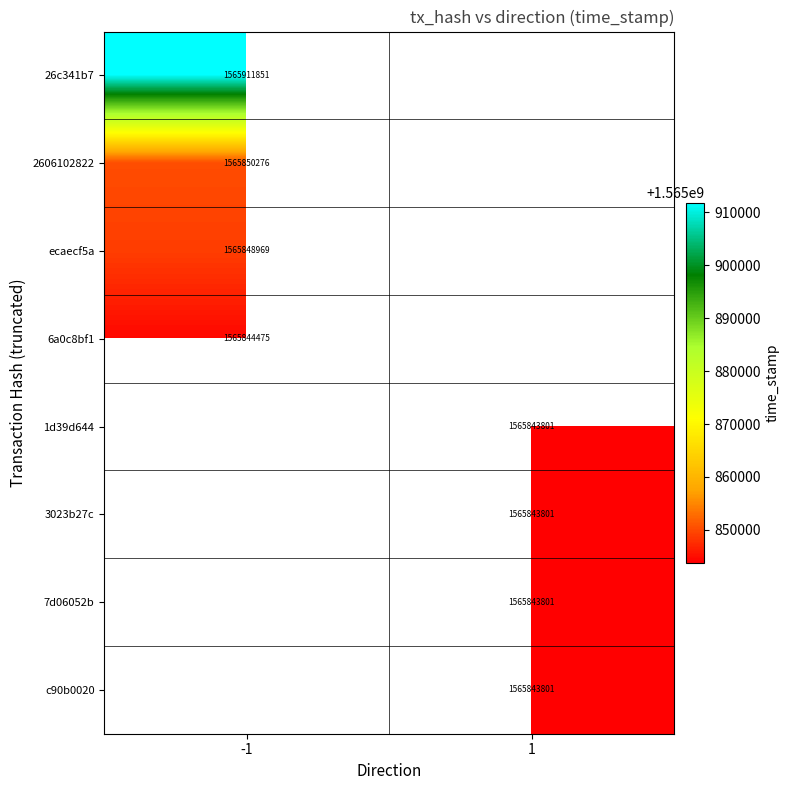

At which category does the chart reach its peak across all series?

-1